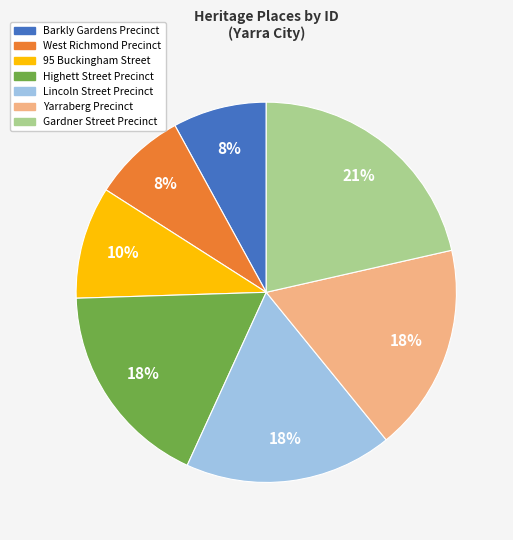

Combined, do Highett Street Precinct and Lincoln Street Precinct account for over 50%?

No